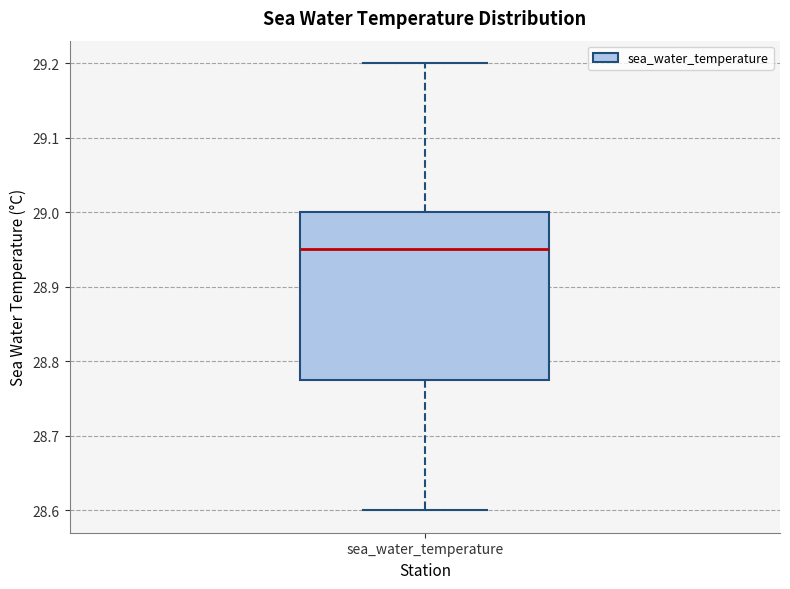

Read this box plot against the y-axis: the position of the median line, the range covered by the box, and the ends of both whiskers. The values are not printed on the chart, so give them approximately, as read against the axis.

median 28.95, box 28.78 to 29.00, whiskers 28.60 to 29.20